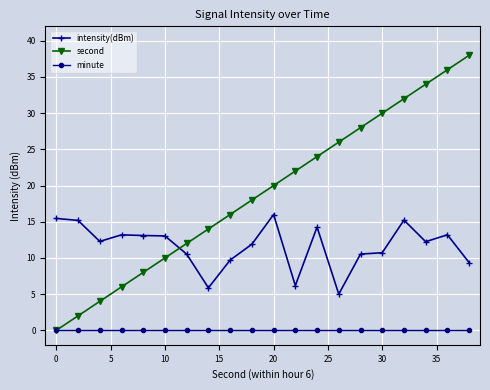

List the series in order of their peak value, lowest first.

minute, intensity(dBm), second